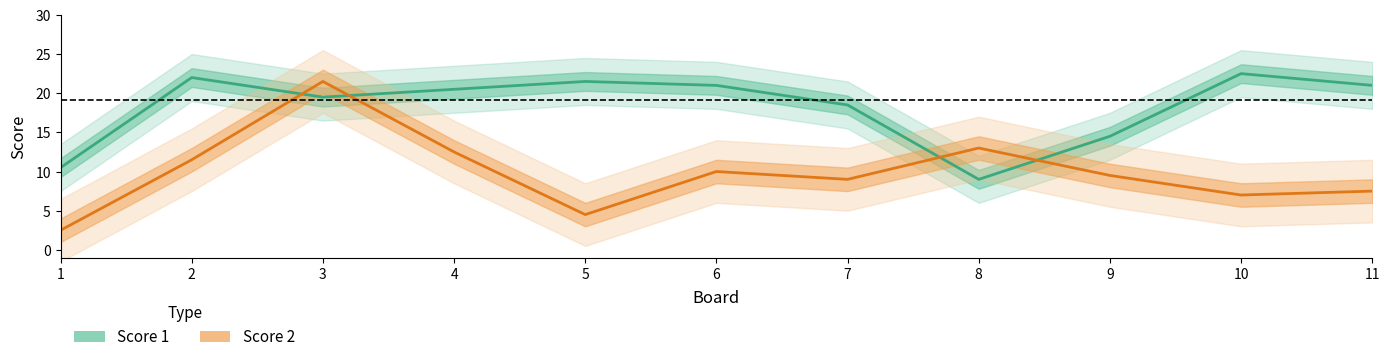

Which series has the widest spread of values?

Score 2